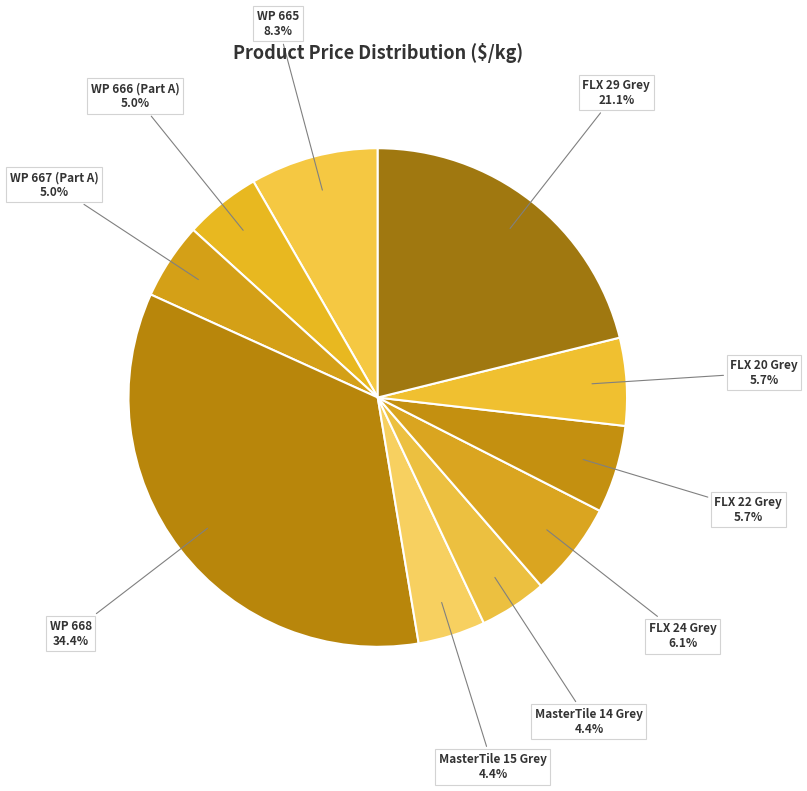

Count the number of slices in the pie.

10